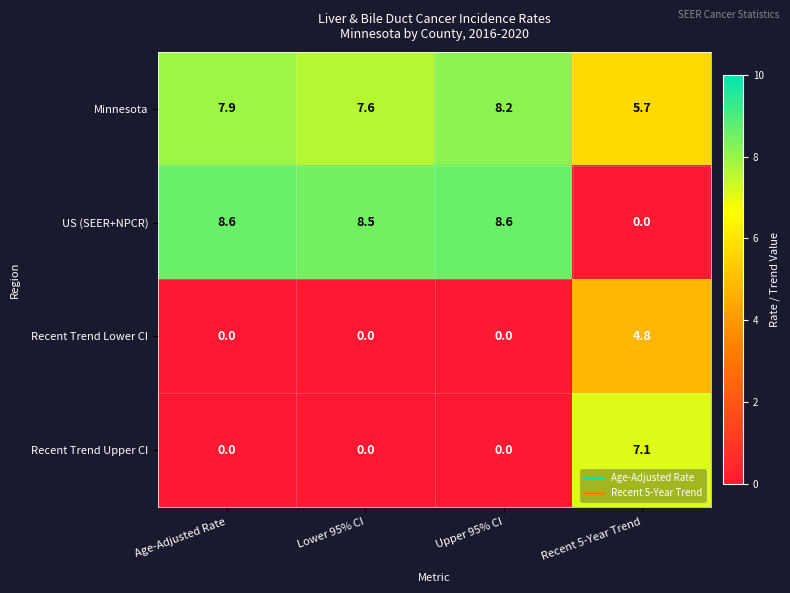

The Minnesota series shows 8.2 at Upper 95% CI. True or false?

True